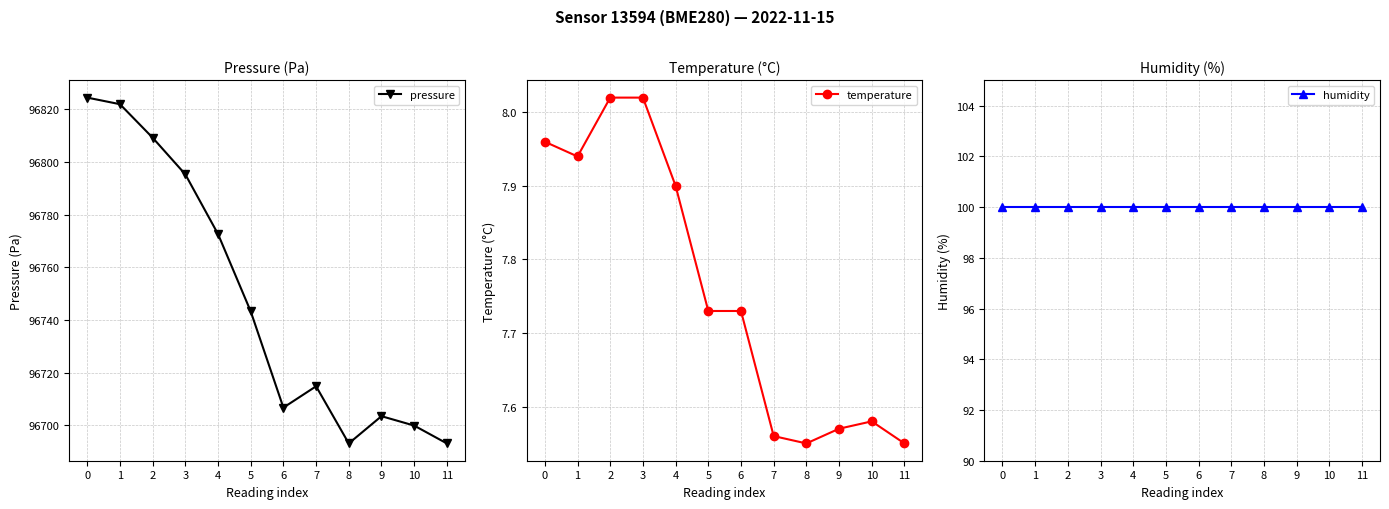

At how many categories does at least one series exceed 55507?

12